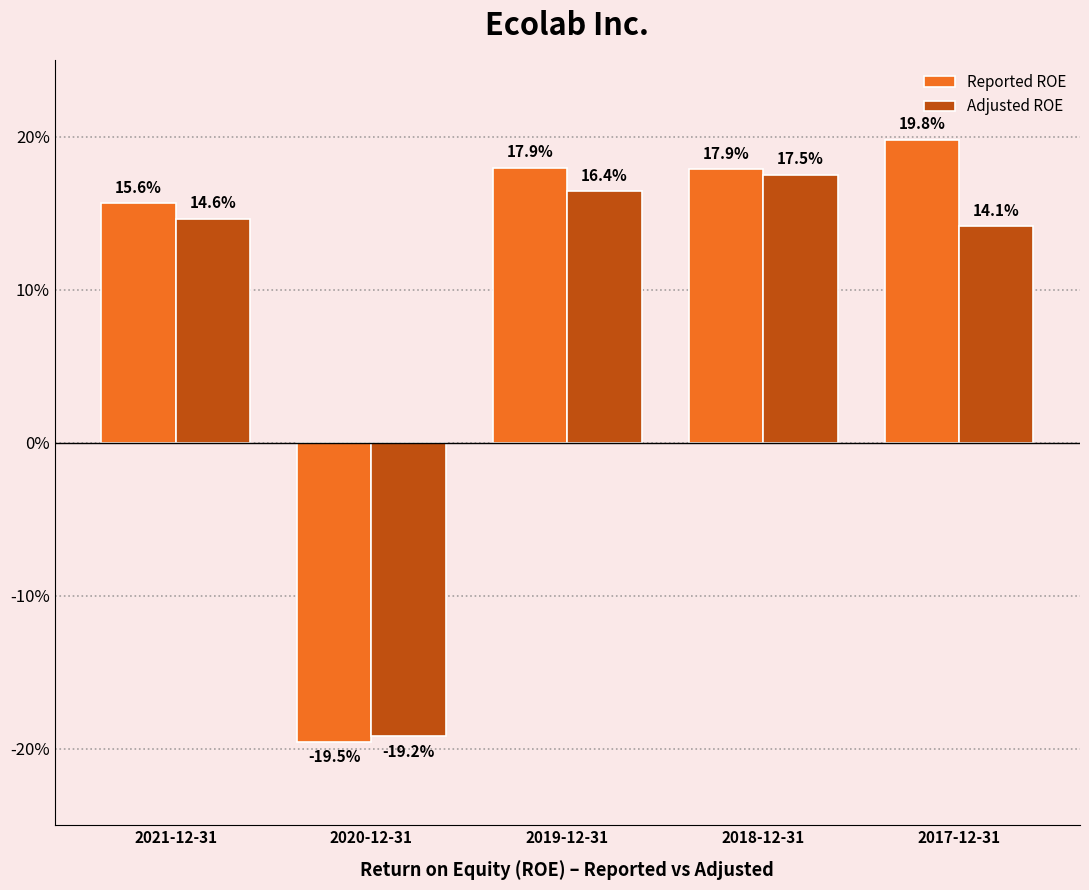

What are all the series names shown in the legend?

Reported ROE, Adjusted ROE